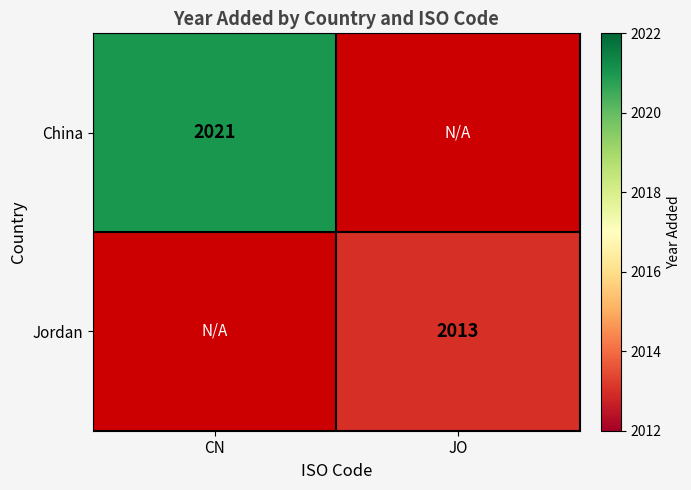

What is the smallest value displayed?

2013.0